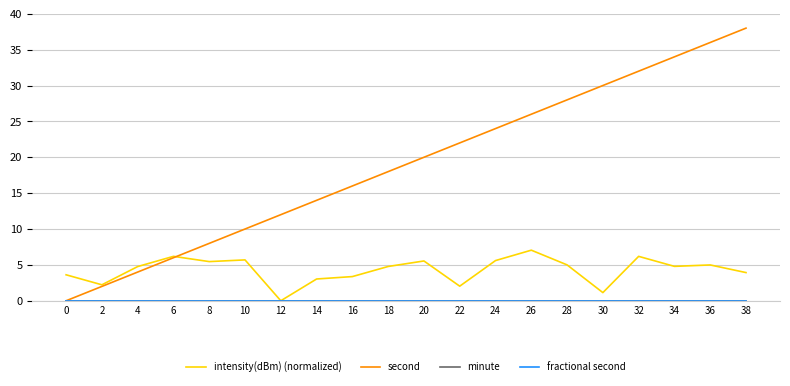

True or false: intensity(dBm) (normalized) has a value of 3.4 at 16.

True